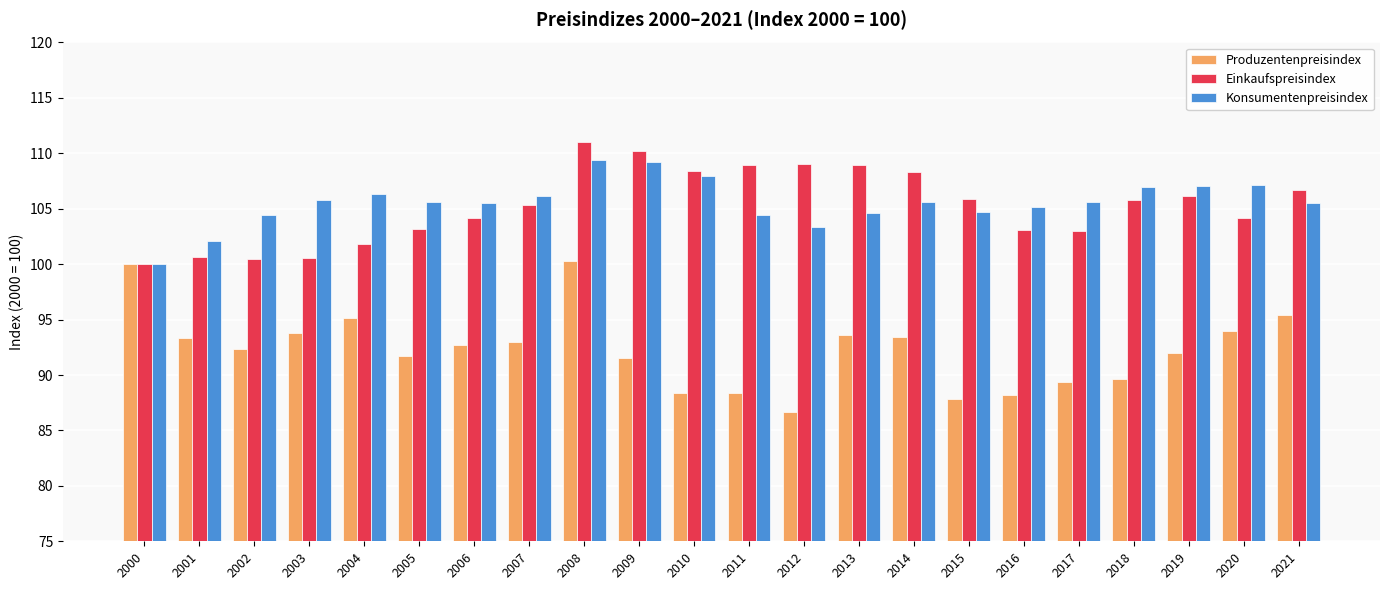

At which label does Einkaufspreisindex reach its peak?

2008